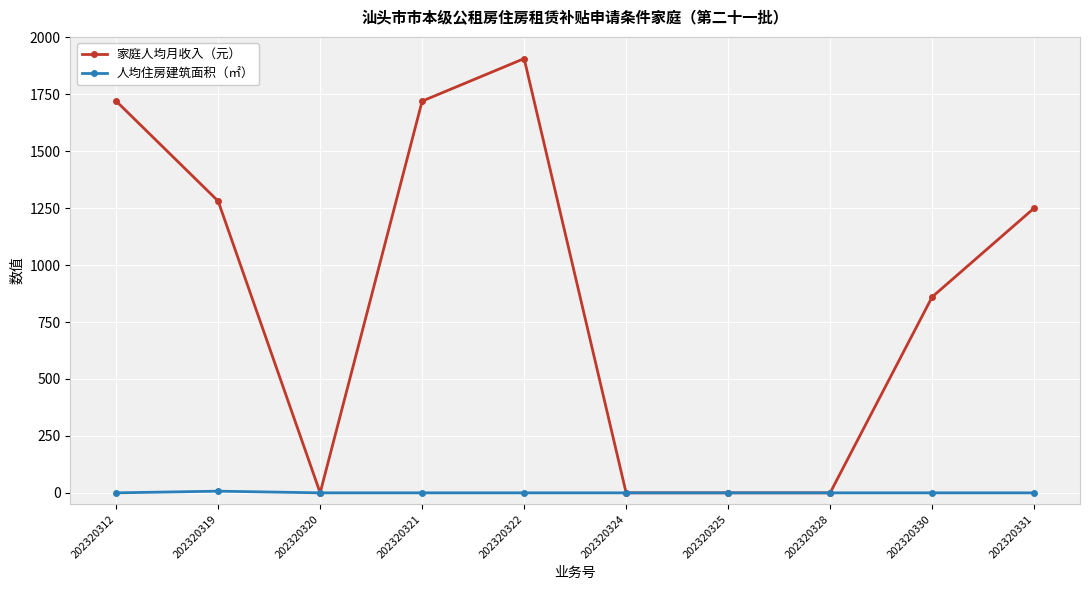

List the series in order of their overall mean, lowest first.

人均住房建筑面积（㎡）, 家庭人均月收入（元）